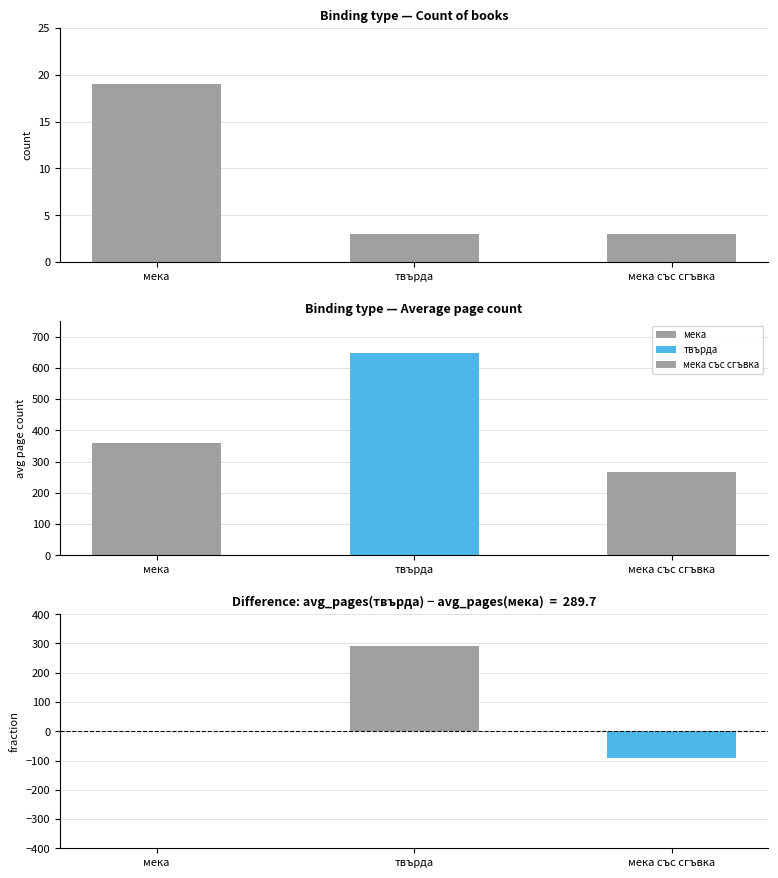

Which series has the widest spread of values?

твърда